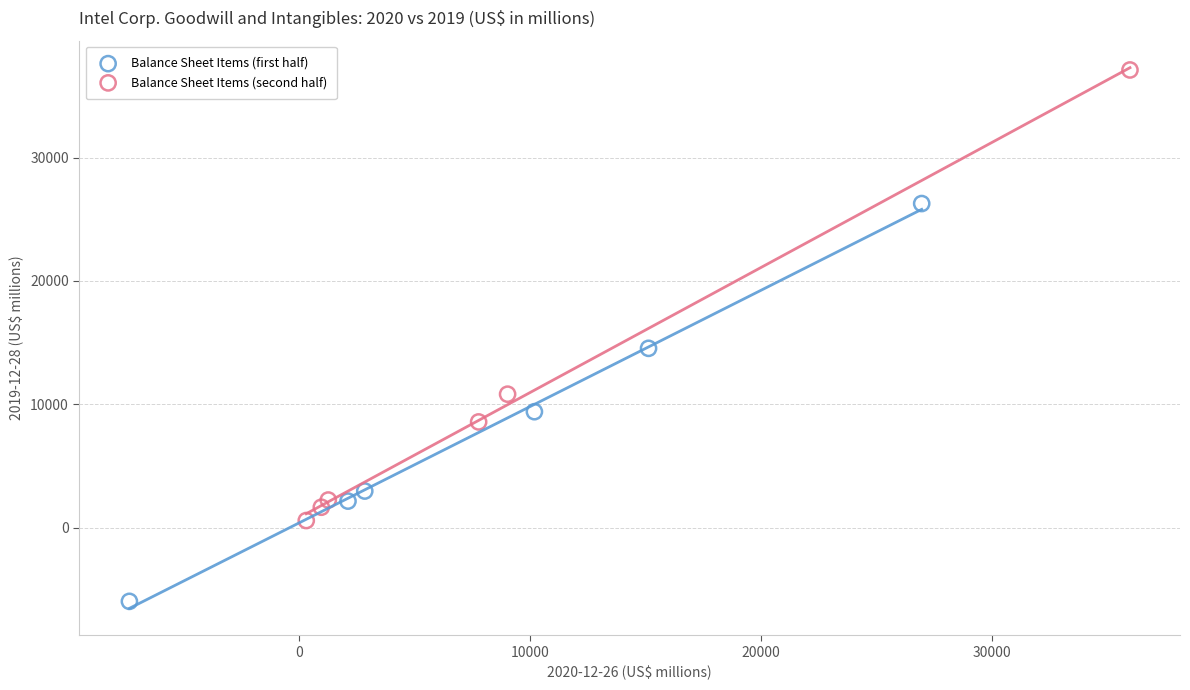

Which series contains the highest Y value?

Balance Sheet Items (second half)